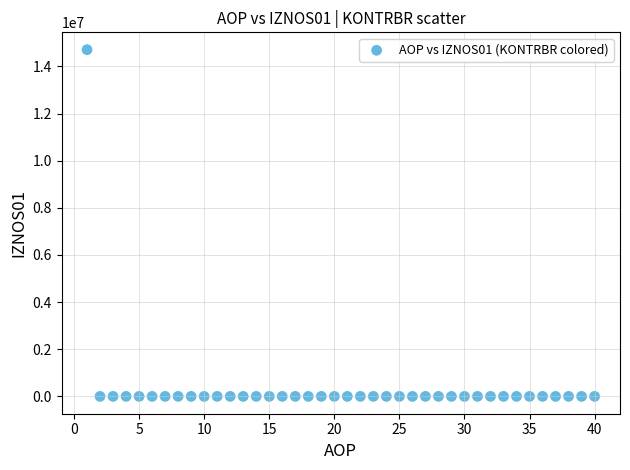

How many points are shown in the scatter plot?

40